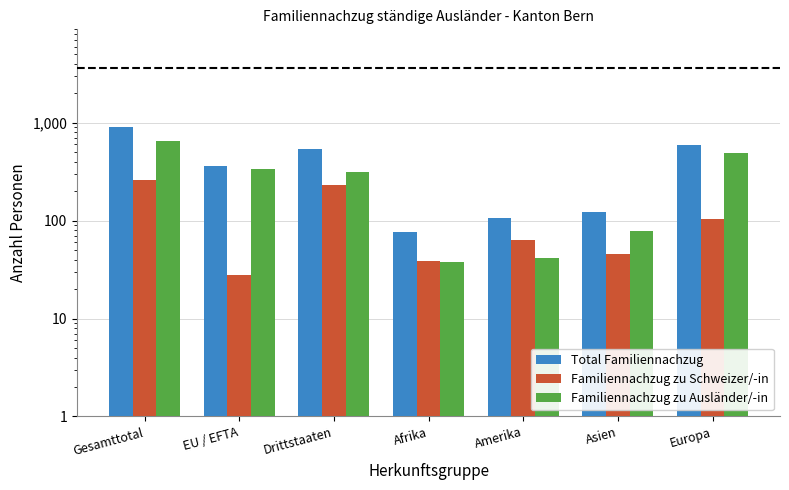

What is the sum of all Familiennachzug zu Schweizer/-in values?

770